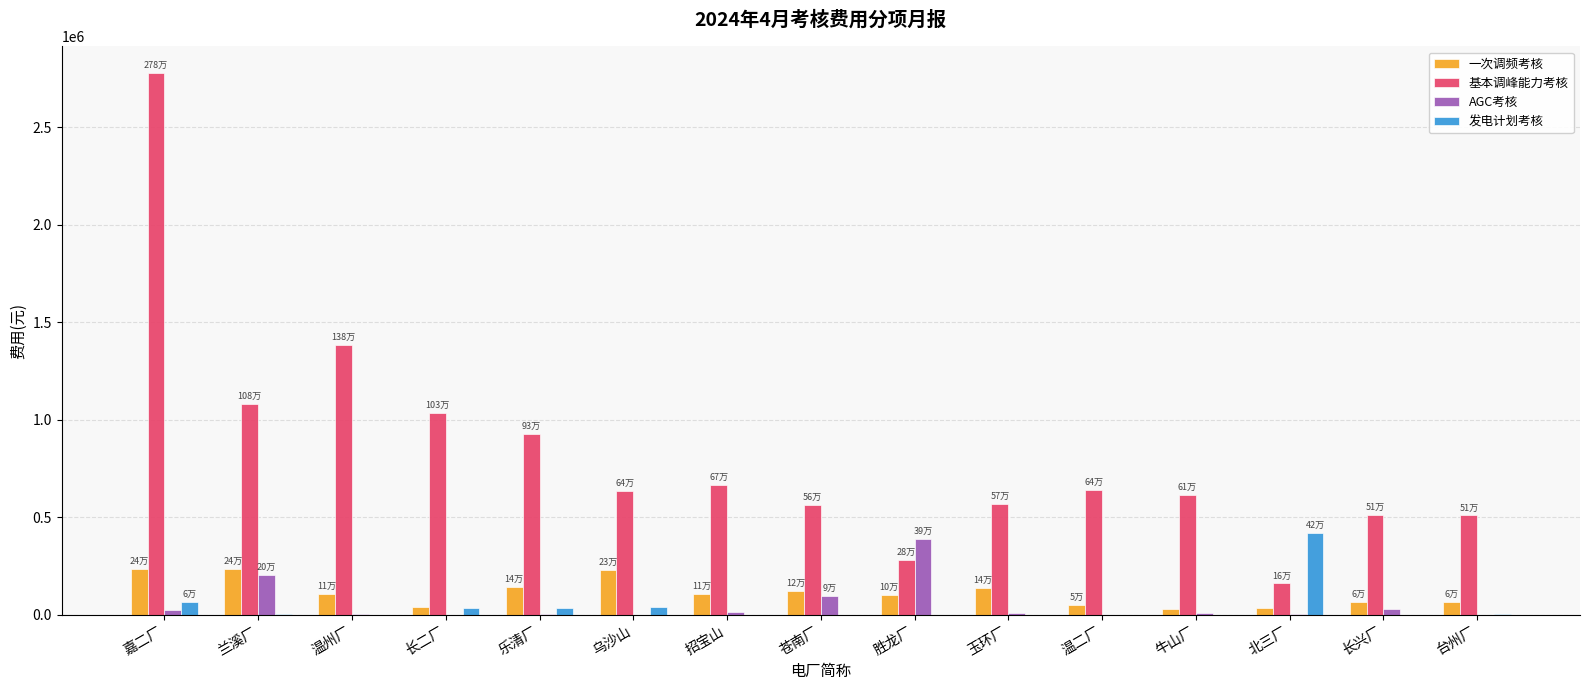

What is the difference between the 一次调频考核 values at 嘉二厂 and 台州厂?

171285.4